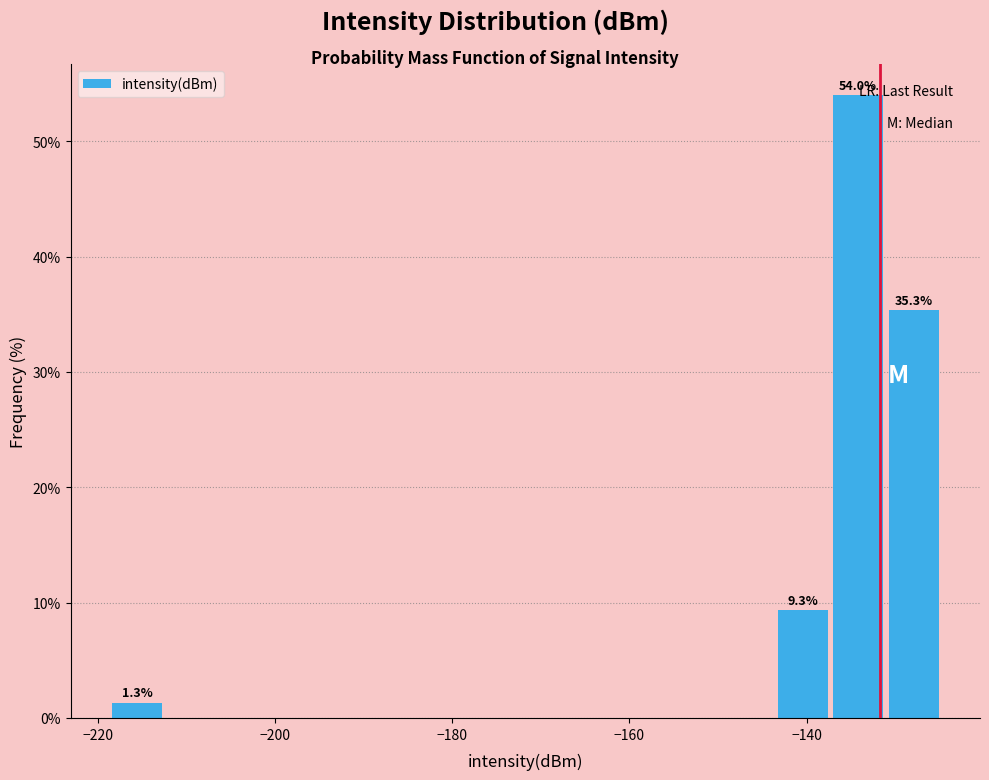

Read against the x-axis, roughly where is the centre of the tallest bar?

-134